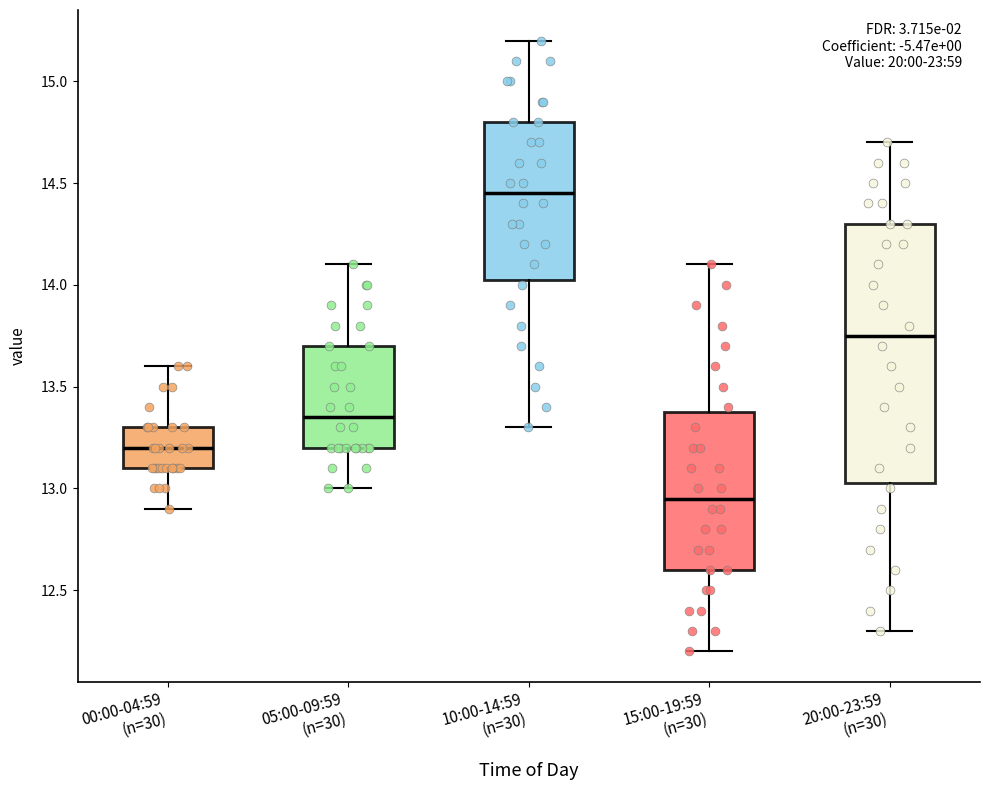

Reading left to right, transcribe this box plot: for each box, give where its median line is, the range the box spans, and where its two whiskers end, as read against the y-axis. The values are not printed on the chart, so give them approximately, as read against the axis.

00:00-04:59 (n=30): median 13.20, box 13.10 to 13.30, whiskers 12.90 to 13.60
05:00-09:59 (n=30): median 13.35, box 13.20 to 13.70, whiskers 13.00 to 14.10
10:00-14:59 (n=30): median 14.45, box 14.05 to 14.80, whiskers 13.30 to 15.20
15:00-19:59 (n=30): median 12.95, box 12.60 to 13.40, whiskers 12.20 to 14.10
20:00-23:59 (n=30): median 13.75, box 13.05 to 14.30, whiskers 12.30 to 14.70